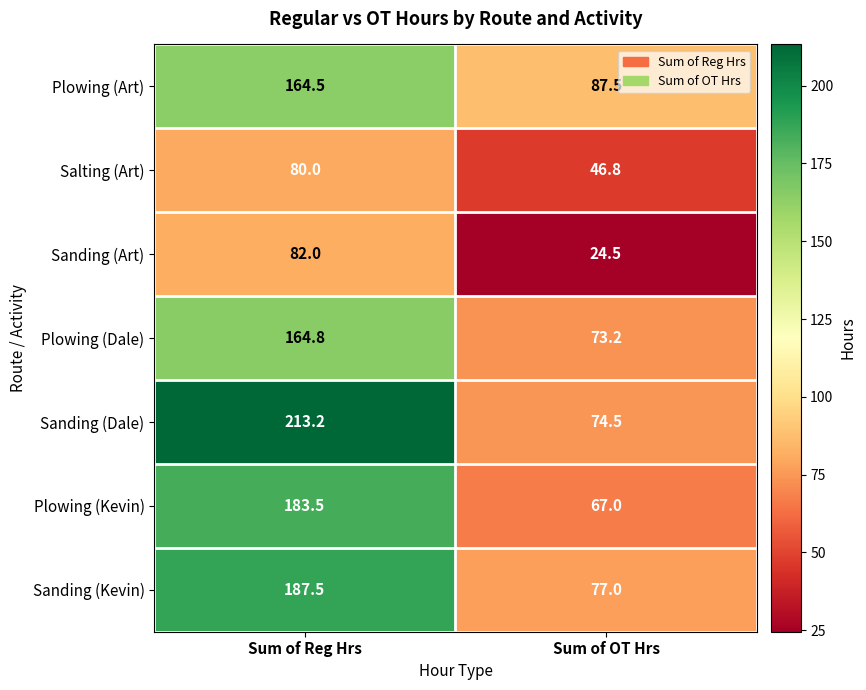

At which category does the chart reach its peak across all series?

Sum of Reg Hrs